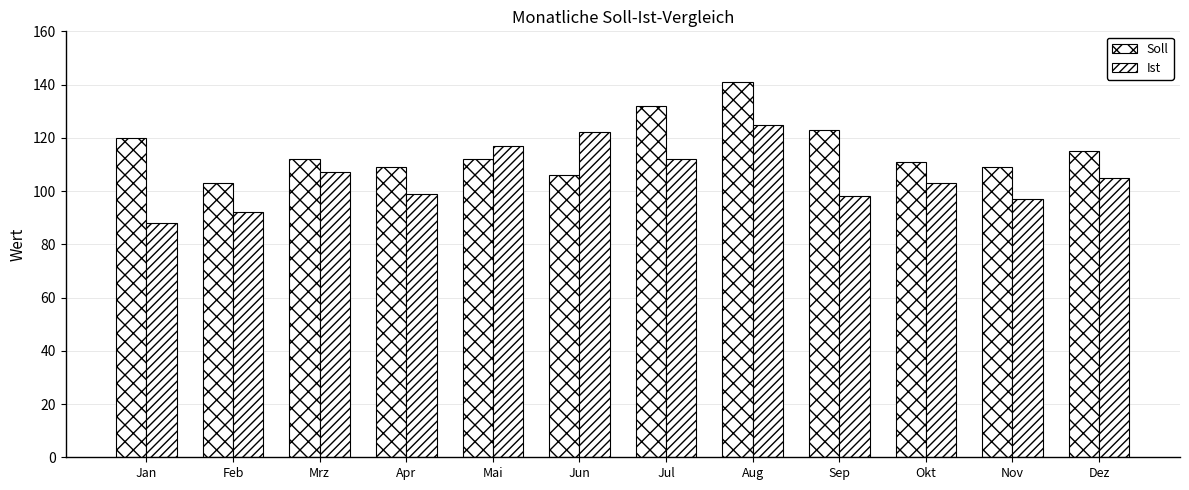

What is the value of the Soll bar at the 5th from the left?

112